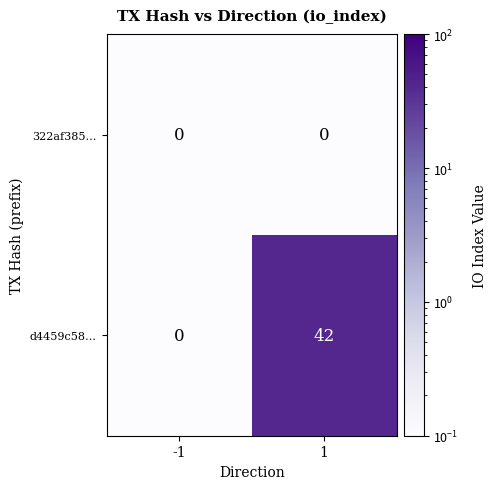

Read the d4459c58… value at 1.

42